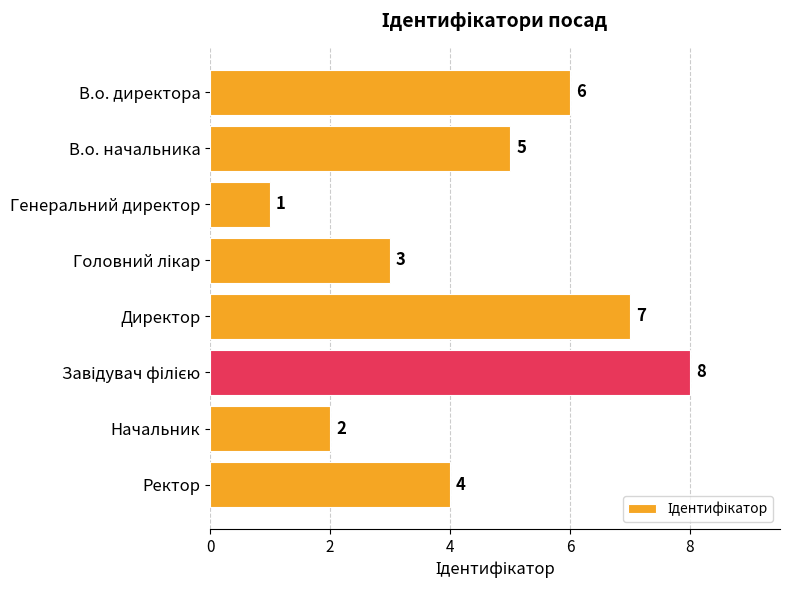

The chart shows a value of 6 at В.о. директора. True or false?

True